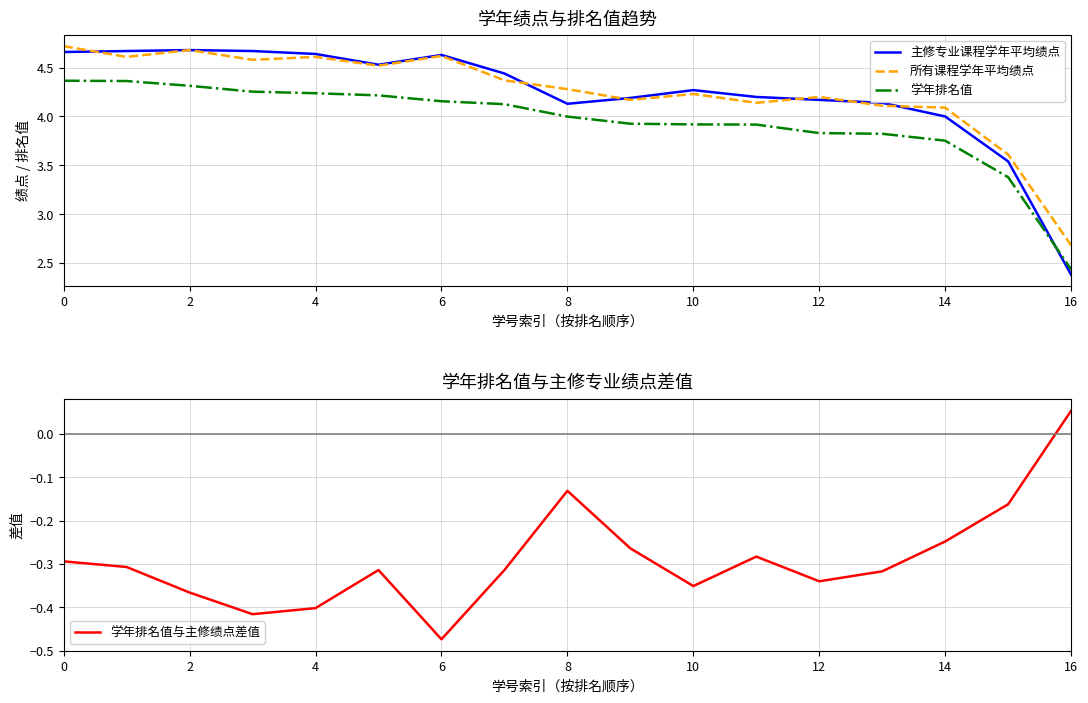

What are all the series names shown in the legend?

主修专业课程学年平均绩点, 所有课程学年平均绩点, 学年排名值, 学年排名值与主修绩点差值